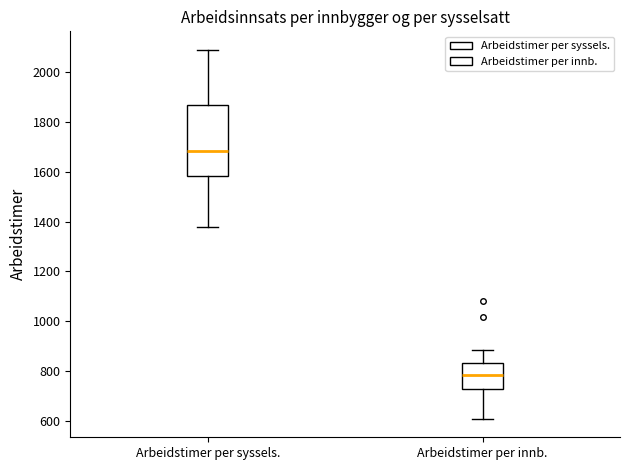

Which box has the lowest median line?

Arbeidstimer per innb.